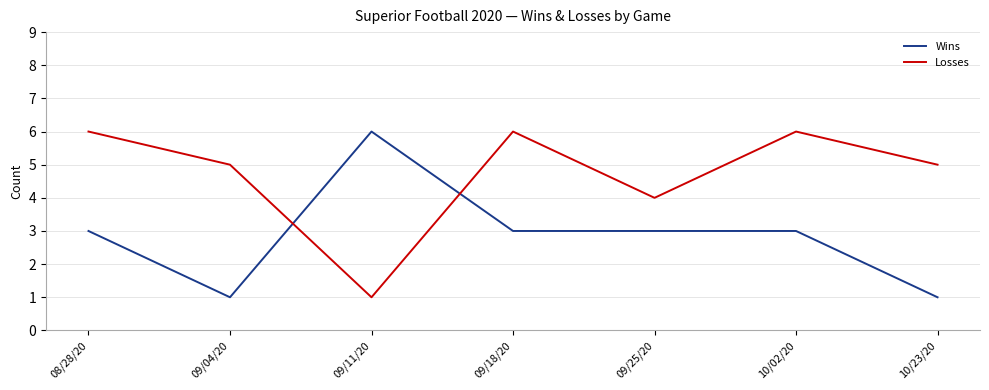

Is the value of Wins at 09/04/20 greater than the value of Losses at 09/25/20?

No